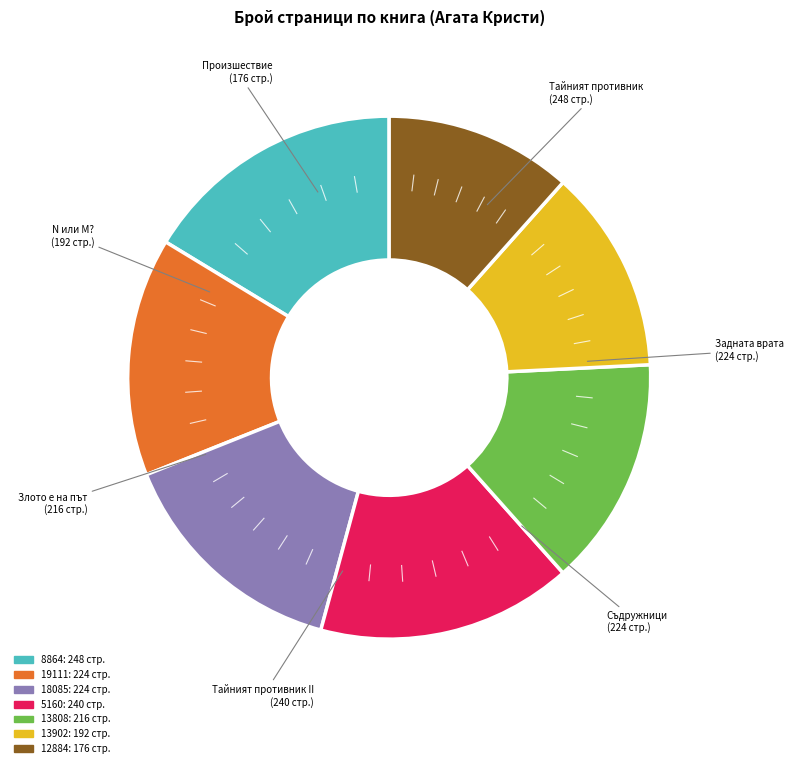

Count the number of slices in the pie.

7